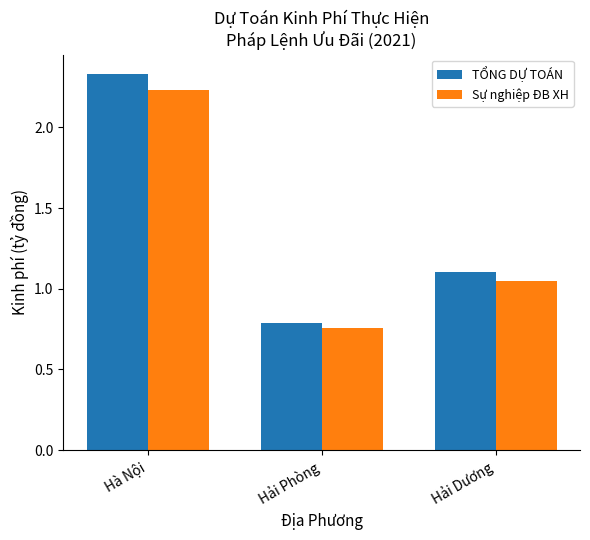

At how many categories does at least one series exceed 1?

2